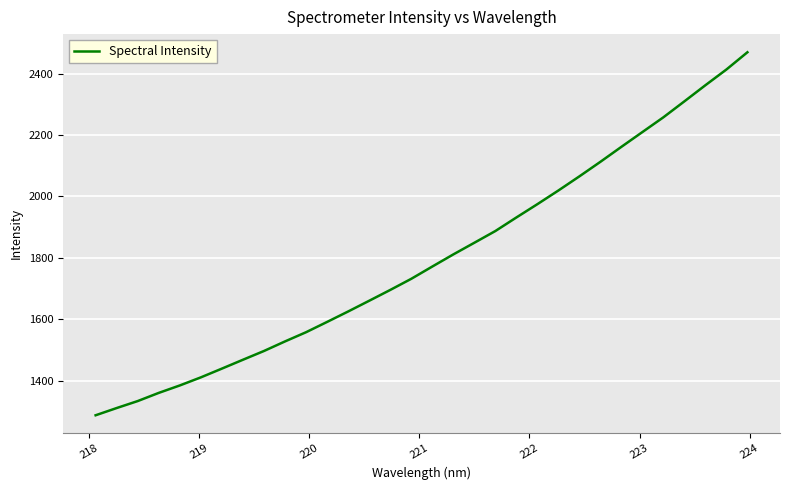

What is the difference between the maximum and minimum values?

1183.1